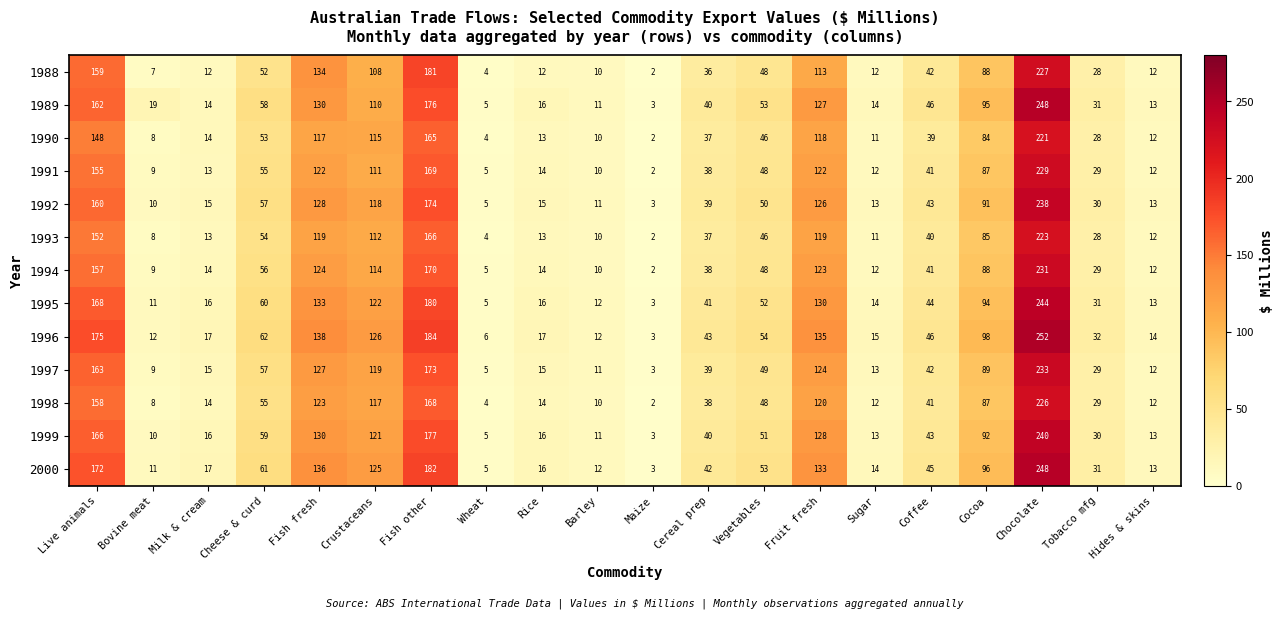

What is the difference between the 1994 values at Cereal prep and Fruit fresh?

85